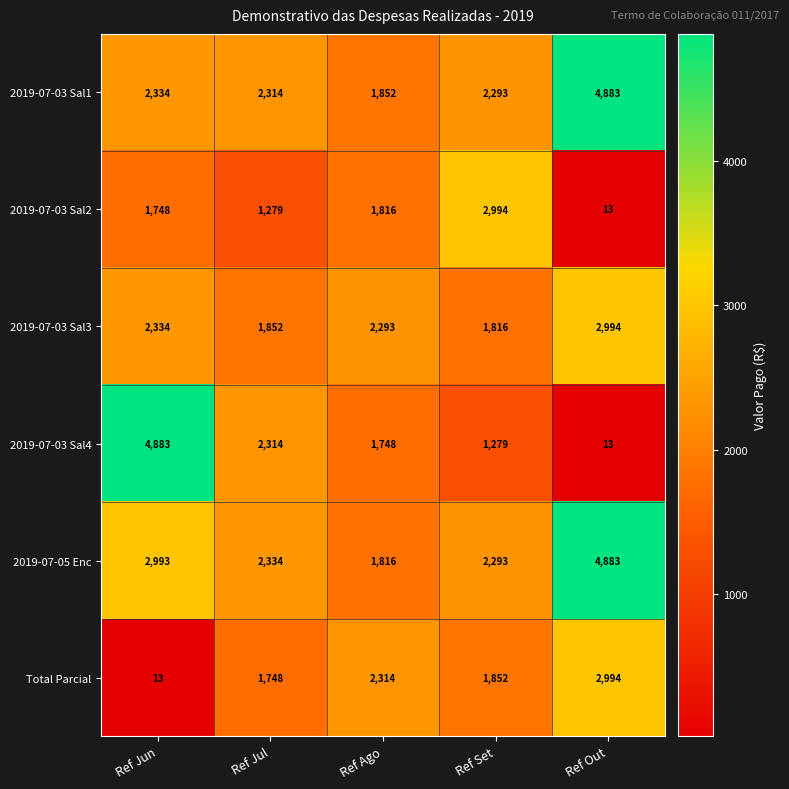

At which label is Total Parcial closest to 1503?

Ref Jul